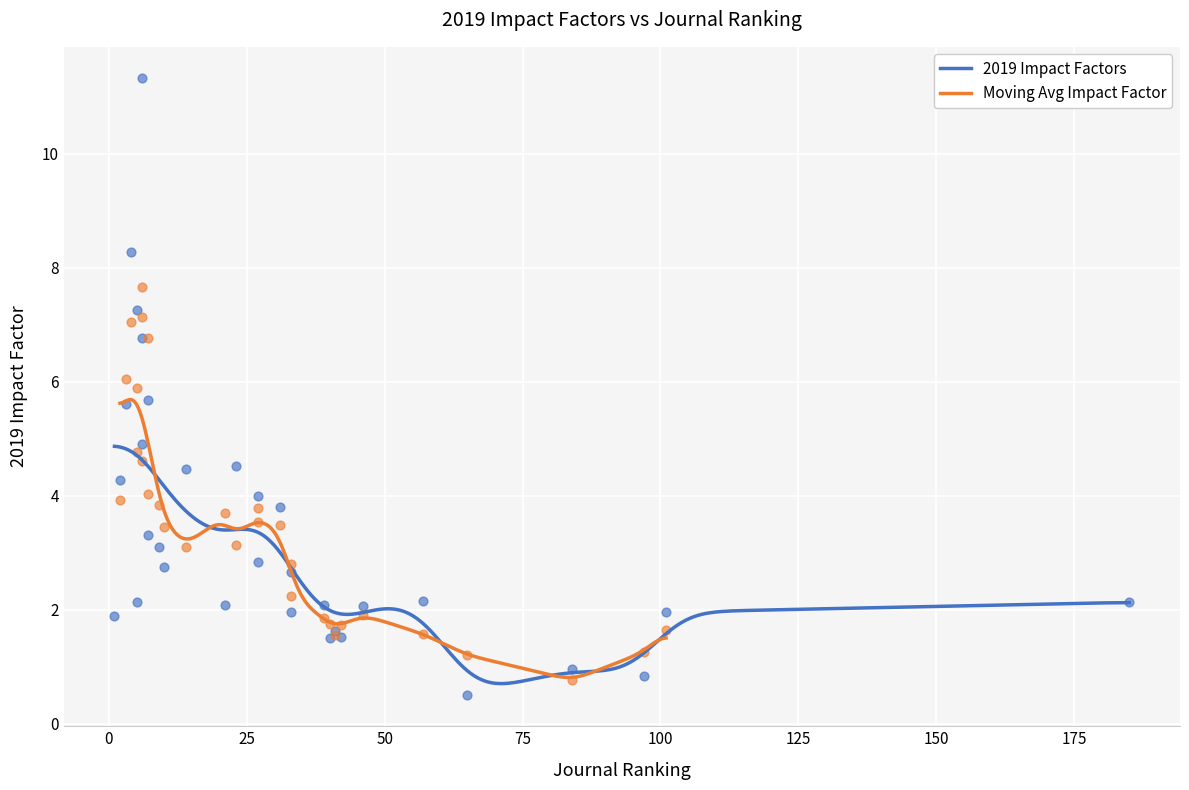

What is the change in value from 185 to 40?

-0.6